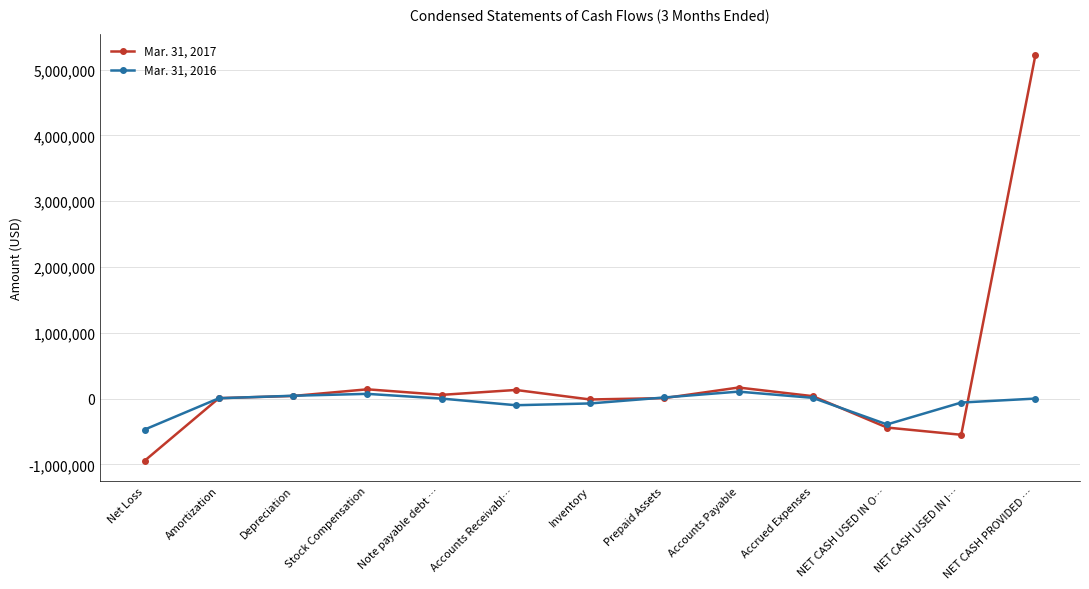

Which series has the largest total across all categories?

Mar. 31, 2017